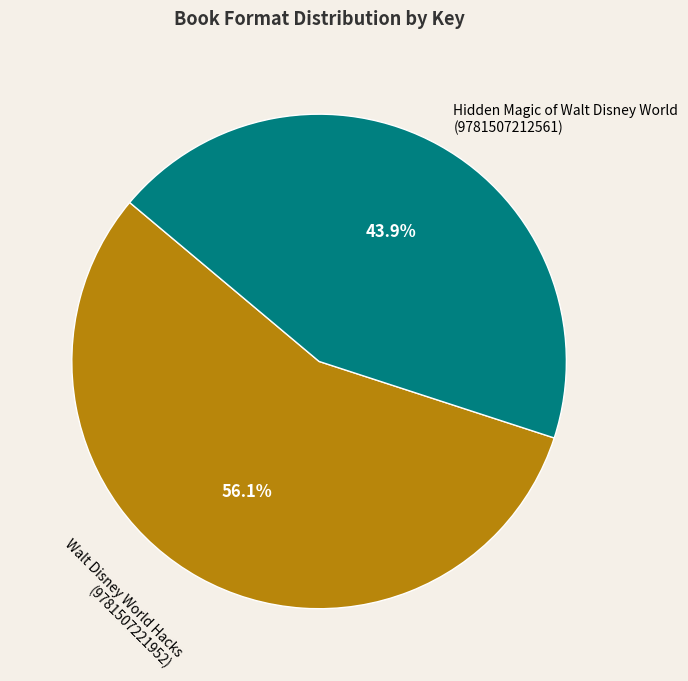

What is the ratio of the value at Walt Disney World Hacks (9781507221952) to the value at Hidden Magic of Walt Disney World (9781507212561)?

1.3